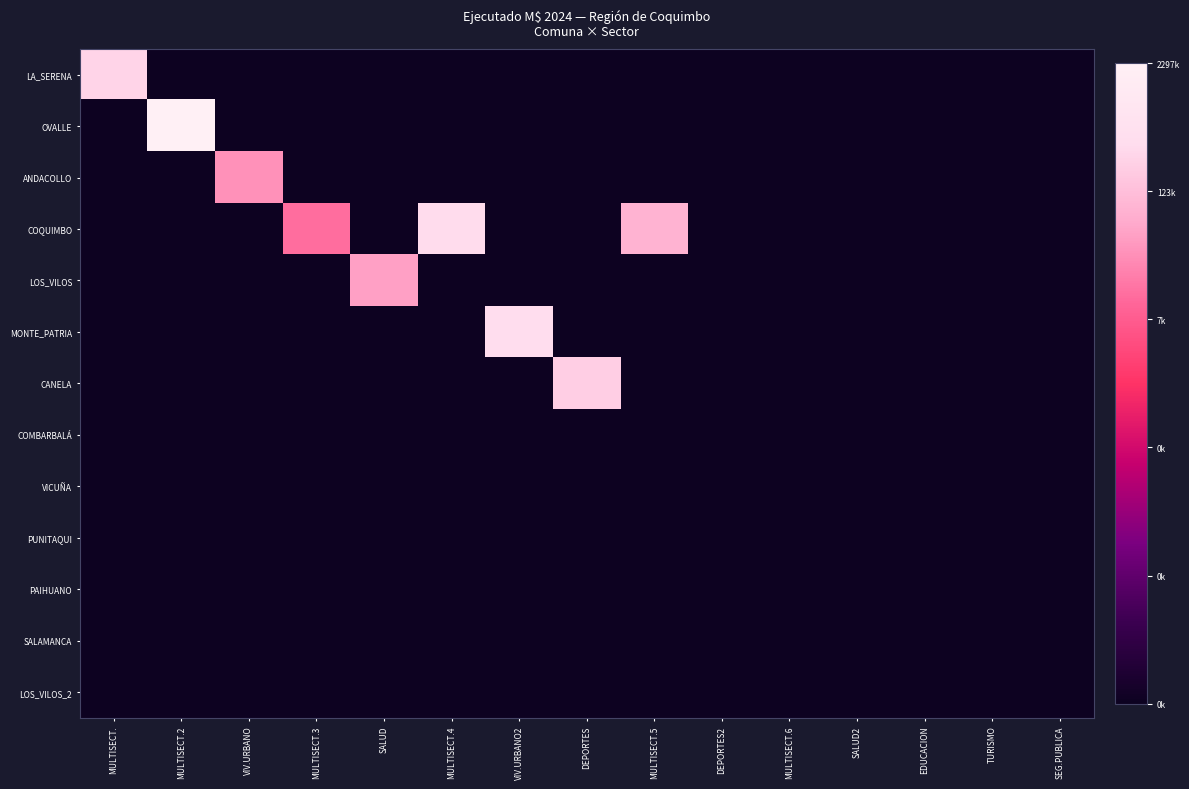

What is the maximum value shown in the chart?

14.6